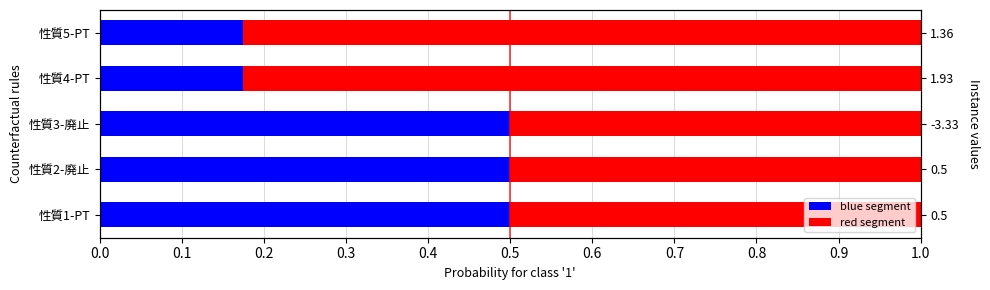

What is the value of the blue segment bar at the 3rd from the left?

0.5